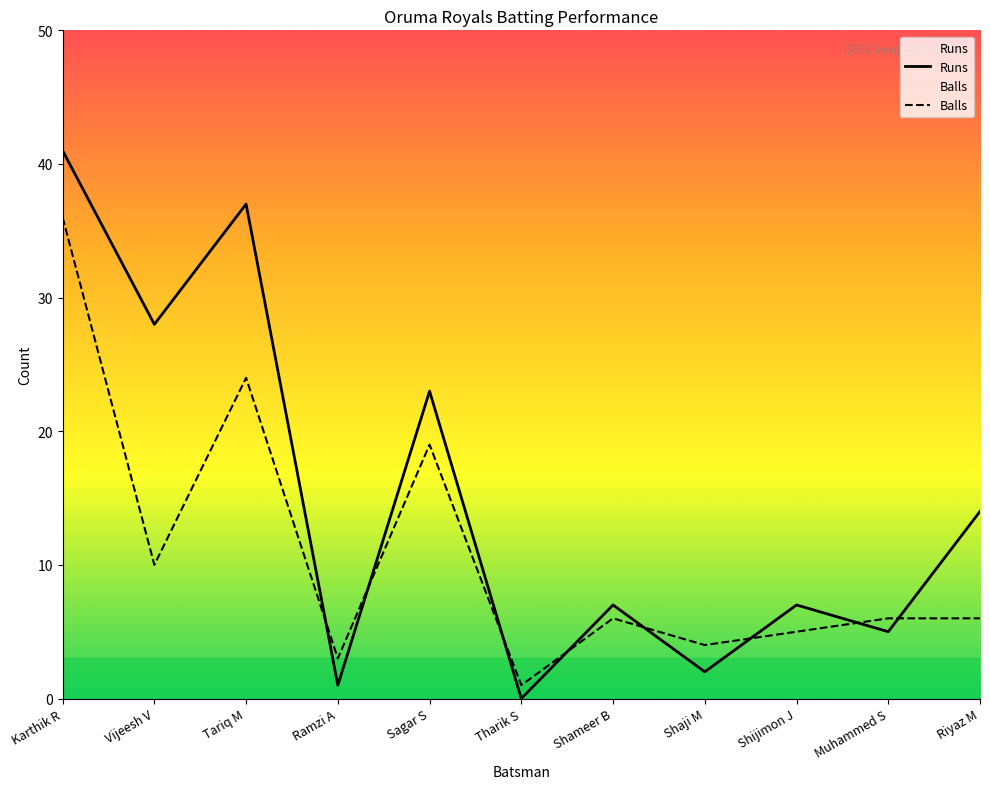

Rank the categories by Balls value from highest to lowest.

Karthik R, Tariq M, Sagar S, Vijeesh V, Shameer B, Muhammed S, Riyaz M, Shijimon J, Shaji M, Ramzi A, Tharik S